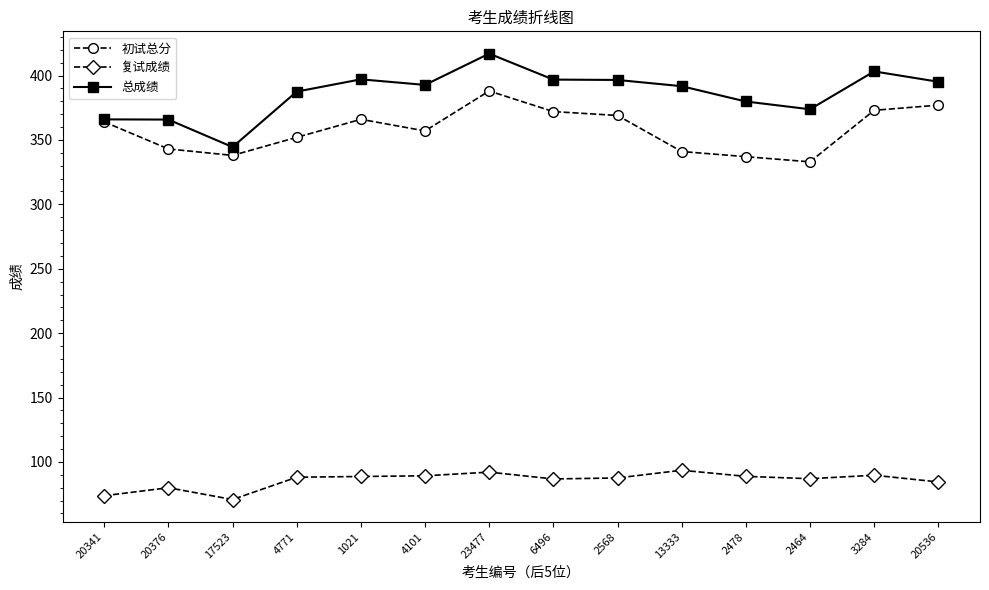

What value does the 复试成绩 series have at 13333?

93.6